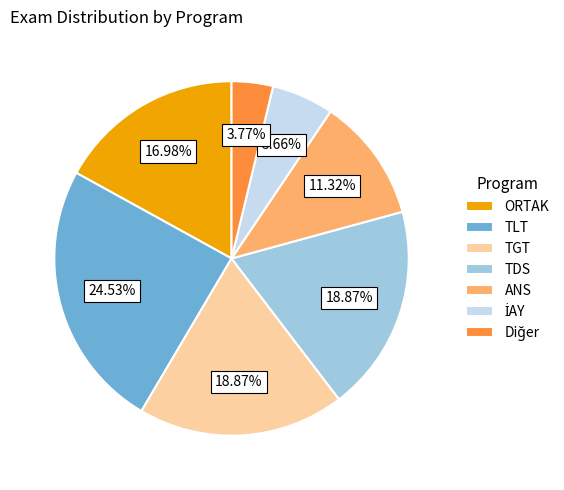

Do TLT and ANS together represent more than half of the pie?

No